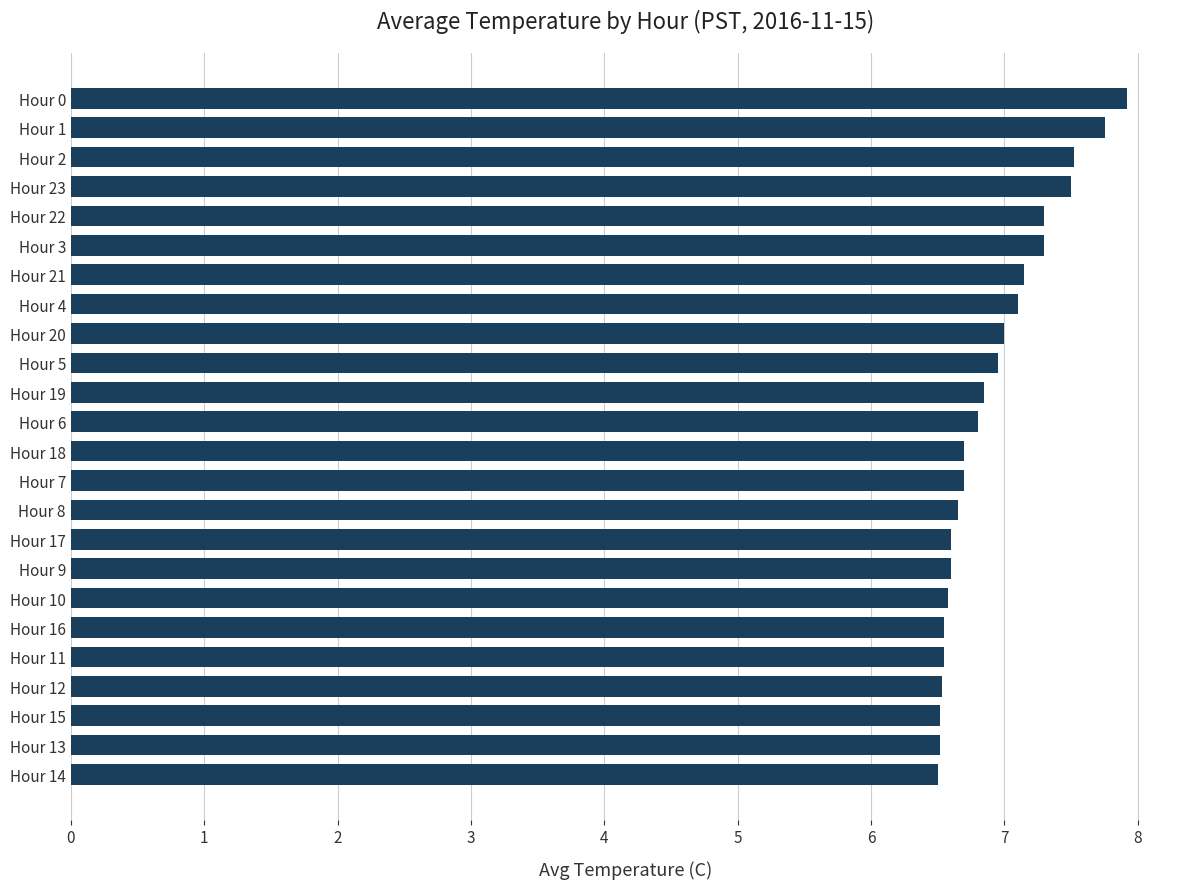

Does the chart contain stacked bars?

No